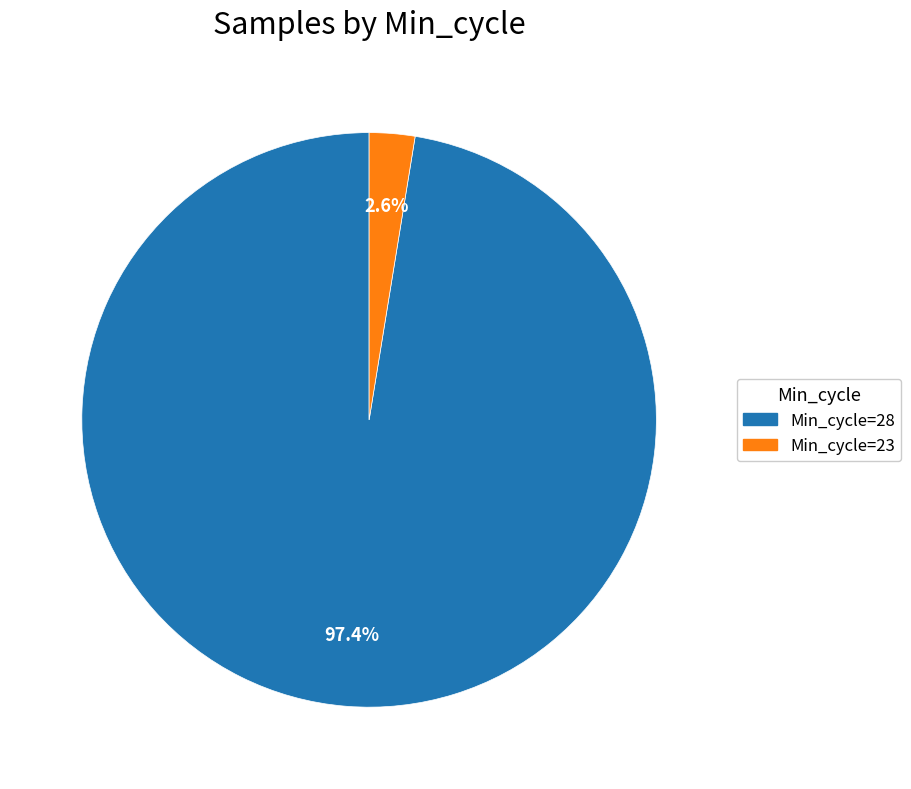

Which category accounts for the majority?

Min_cycle=28